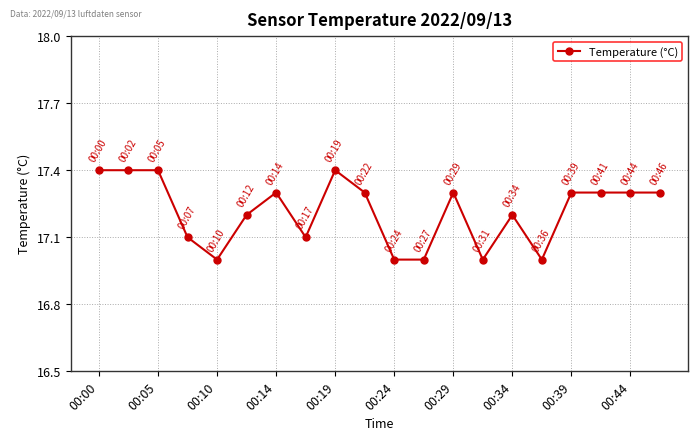

What is the difference between the maximum and minimum values?

0.4